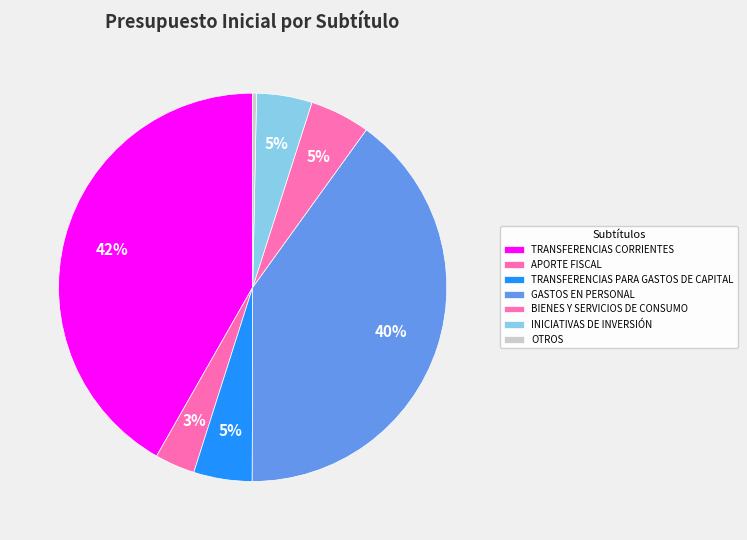

To the nearest percent, what is the difference between the largest and smallest slice percentages?

42%